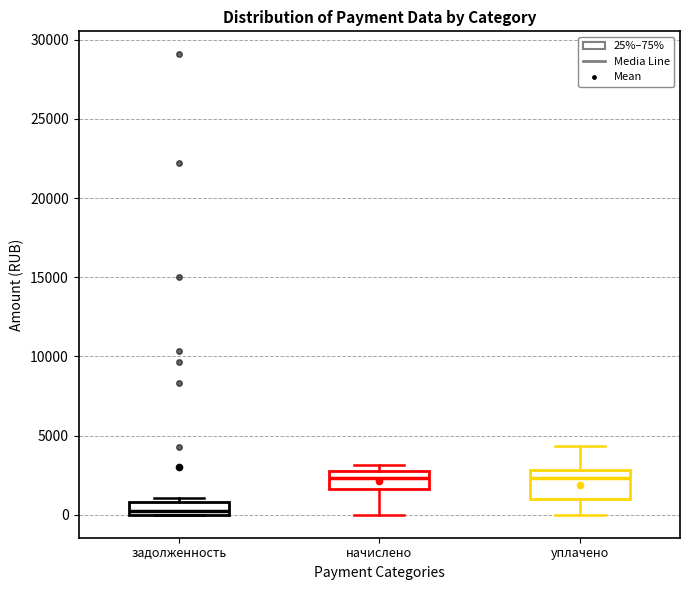

Where does the upper whisker of the box for уплачено end on the y-axis? The values are not printed on the chart, so give them approximately, as read against the axis.

4500